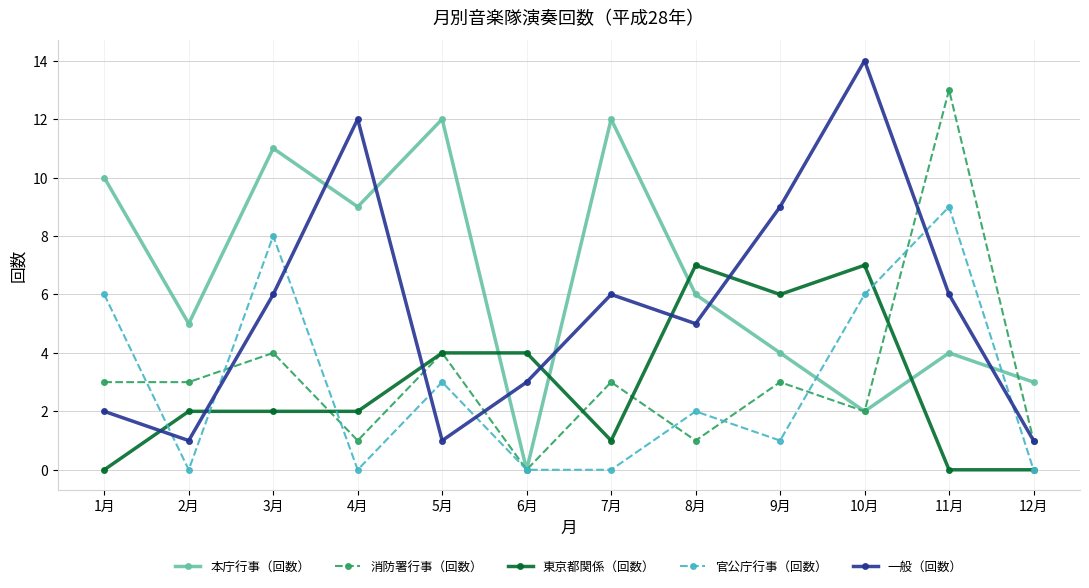

Which series has the largest total across all categories?

本庁行事（回数）